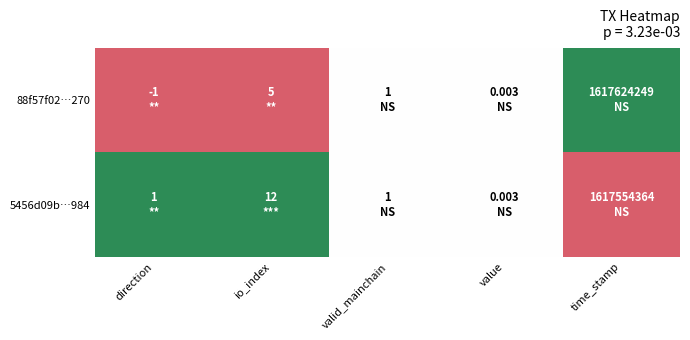

Rank the series by their average value, from highest to lowest.

5456d09b…984, 88f57f02…270